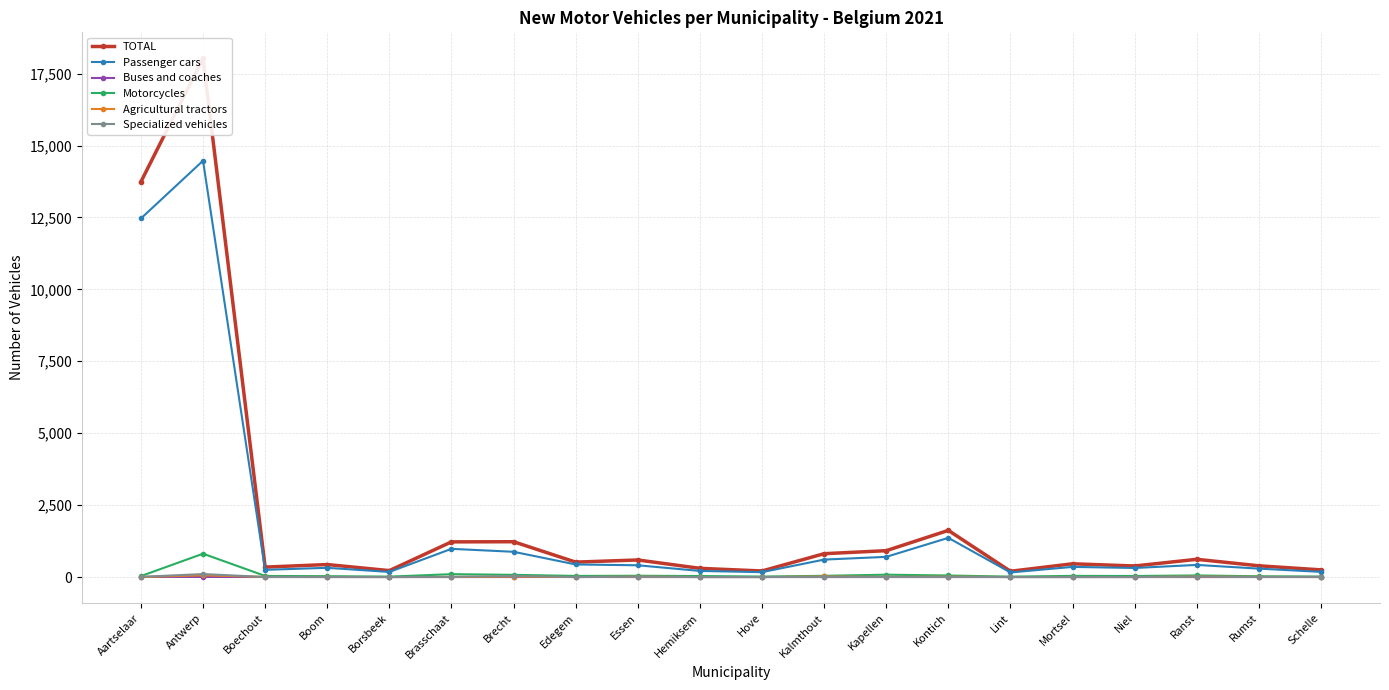

Does the chart display data point markers on the line(s)?

Yes